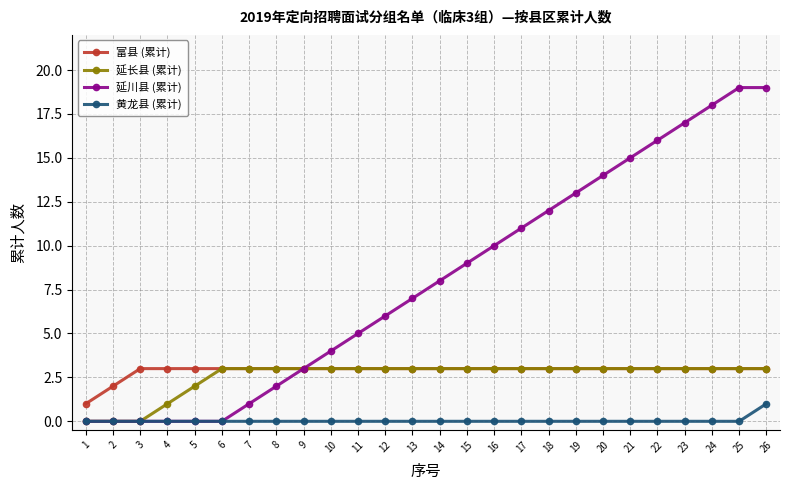

What is the difference between the highest and lowest values at 19?

13